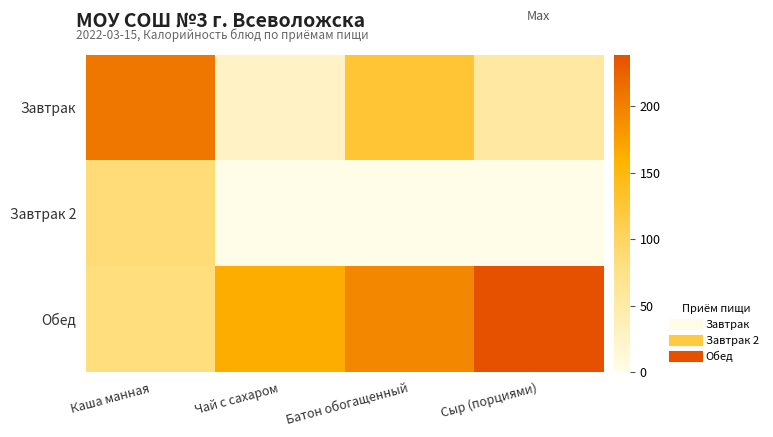

List the series in order of their overall mean, lowest first.

Завтрак 2, Завтрак, Обед